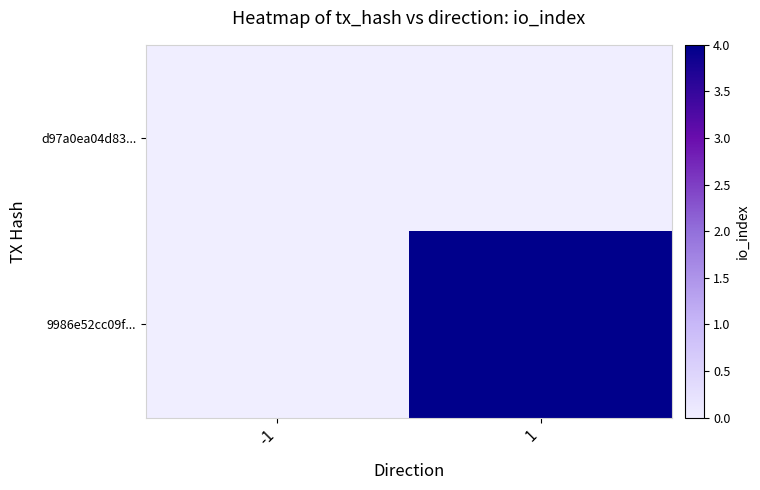

Which has a higher value, 1 or -1?

1